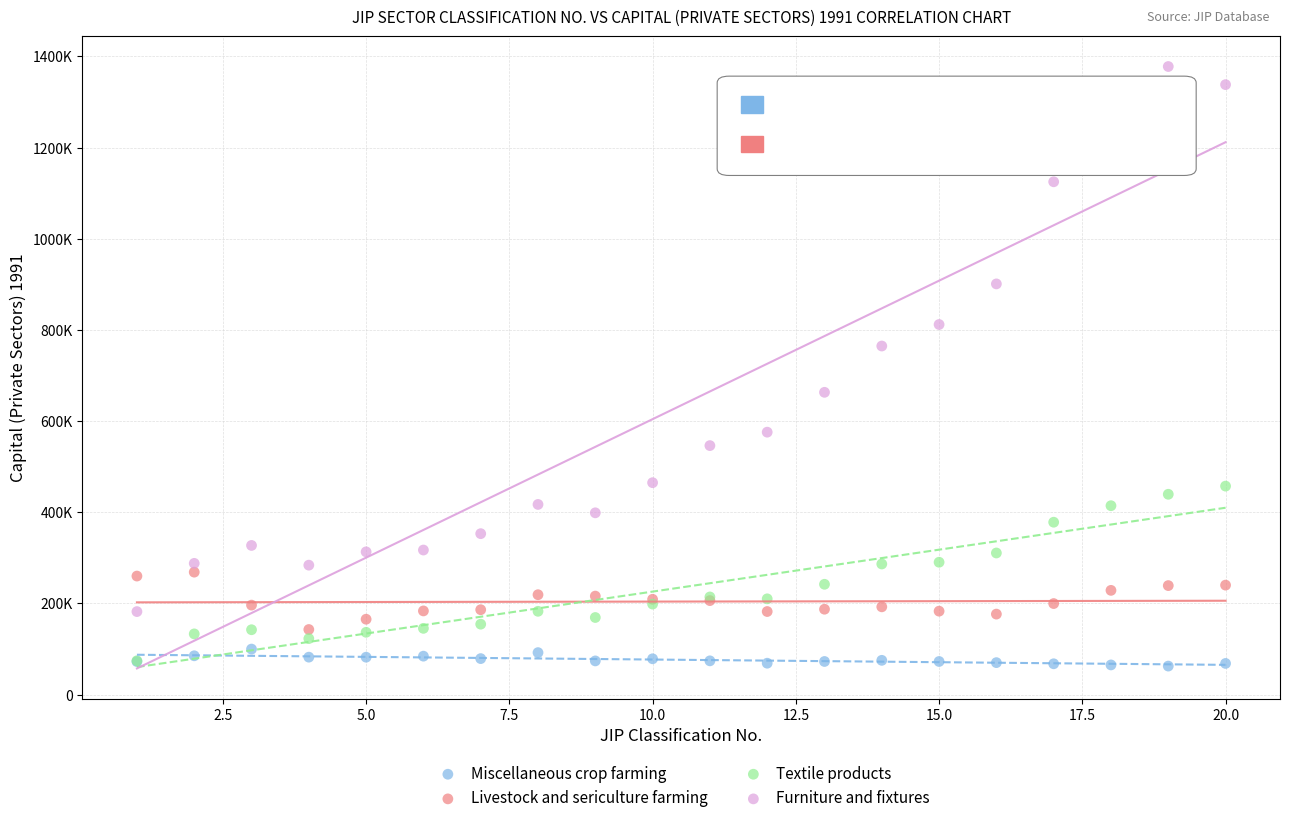

Which series reaches the minimum Y coordinate?

Miscellaneous crop farming